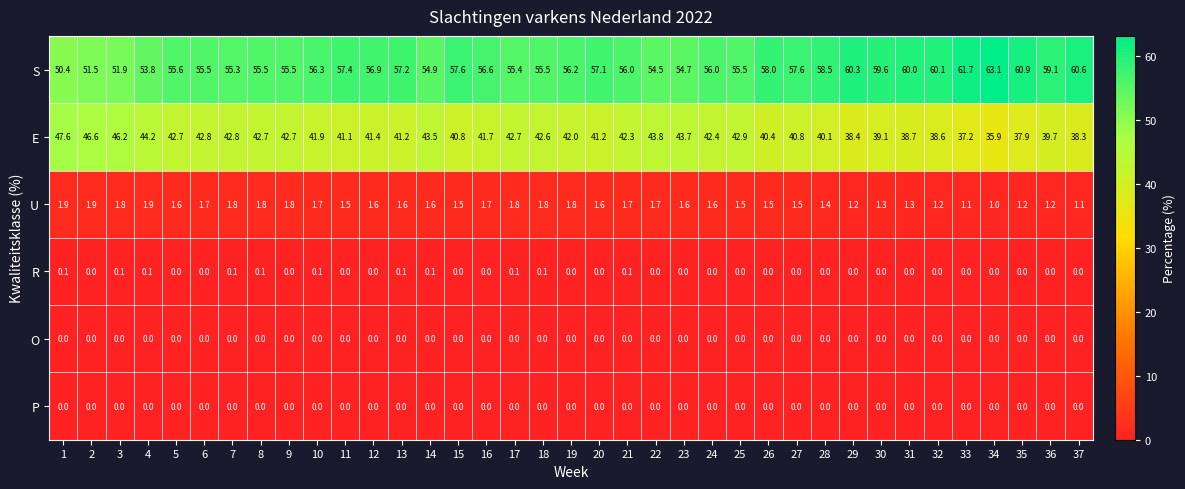

What is the difference between the maximum and minimum values in the E series?

11.7